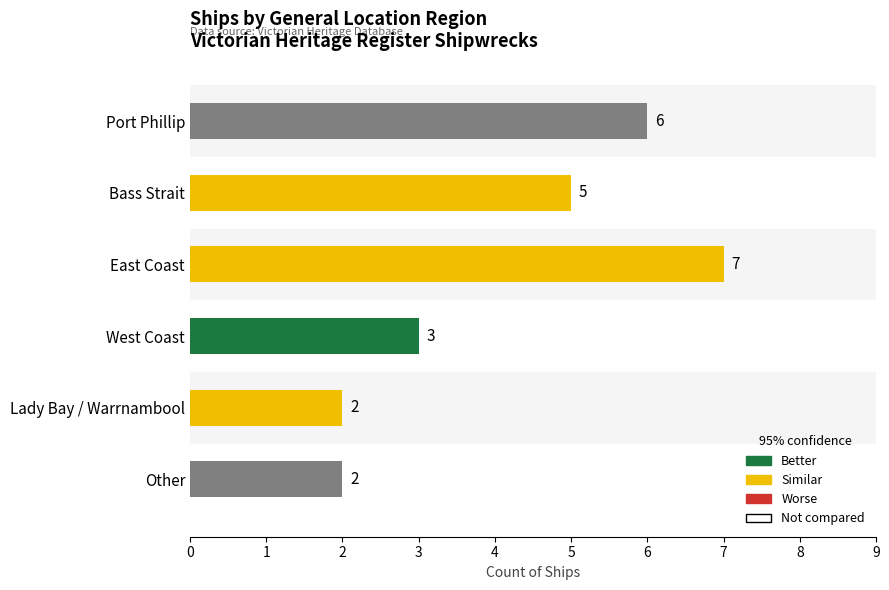

Reading top to bottom, extract all data points from this chart.

Port Phillip=6	Bass Strait=5	East Coast=7	West Coast=3	Lady Bay / Warrnambool=2	Other=2